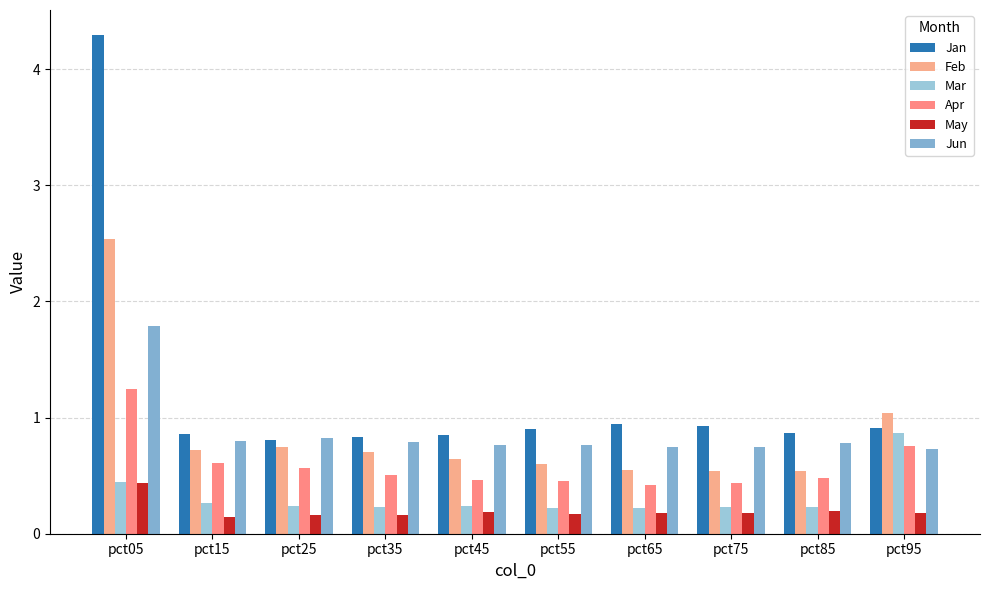

Reading left to right, list all the values displayed in this chart.

Jan: pct05=4.3	pct15=0.9	pct25=0.8	pct35=0.8	pct45=0.9	pct55=0.9	pct65=0.9	pct75=0.9	pct85=0.9	pct95=0.9
Feb: pct05=2.5	pct15=0.7	pct25=0.7	pct35=0.7	pct45=0.6	pct55=0.6	pct65=0.6	pct75=0.5	pct85=0.5	pct95=1.0
Mar: pct05=0.4	pct15=0.3	pct25=0.2	pct35=0.2	pct45=0.2	pct55=0.2	pct65=0.2	pct75=0.2	pct85=0.2	pct95=0.9
Apr: pct05=1.2	pct15=0.6	pct25=0.6	pct35=0.5	pct45=0.5	pct55=0.5	pct65=0.4	pct75=0.4	pct85=0.5	pct95=0.8
May: pct05=0.4	pct15=0.1	pct25=0.2	pct35=0.2	pct45=0.2	pct55=0.2	pct65=0.2	pct75=0.2	pct85=0.2	pct95=0.2
Jun: pct05=1.8	pct15=0.8	pct25=0.8	pct35=0.8	pct45=0.8	pct55=0.8	pct65=0.8	pct75=0.7	pct85=0.8	pct95=0.7